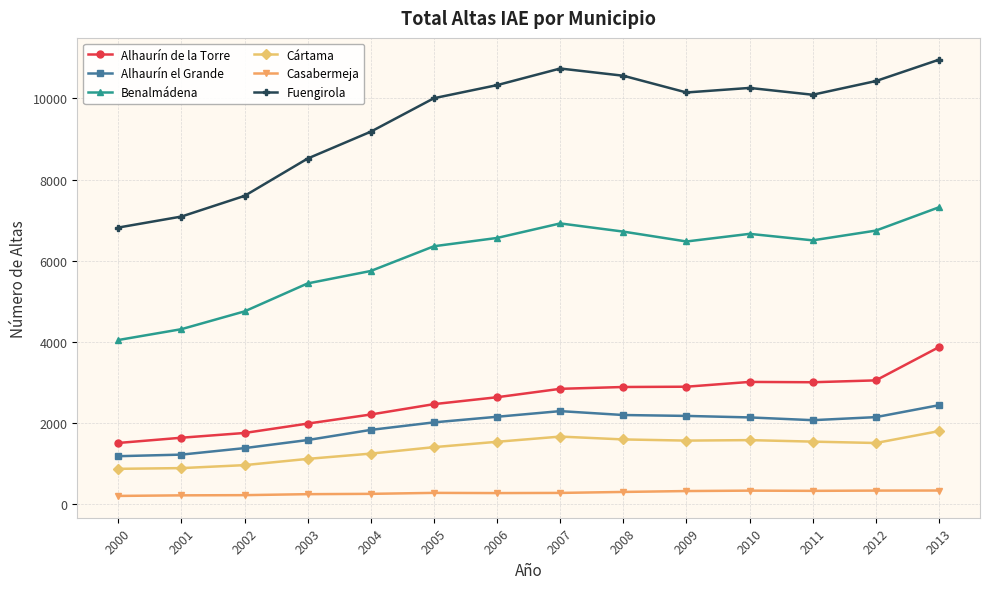

Does the chart display data point markers on the line(s)?

Yes